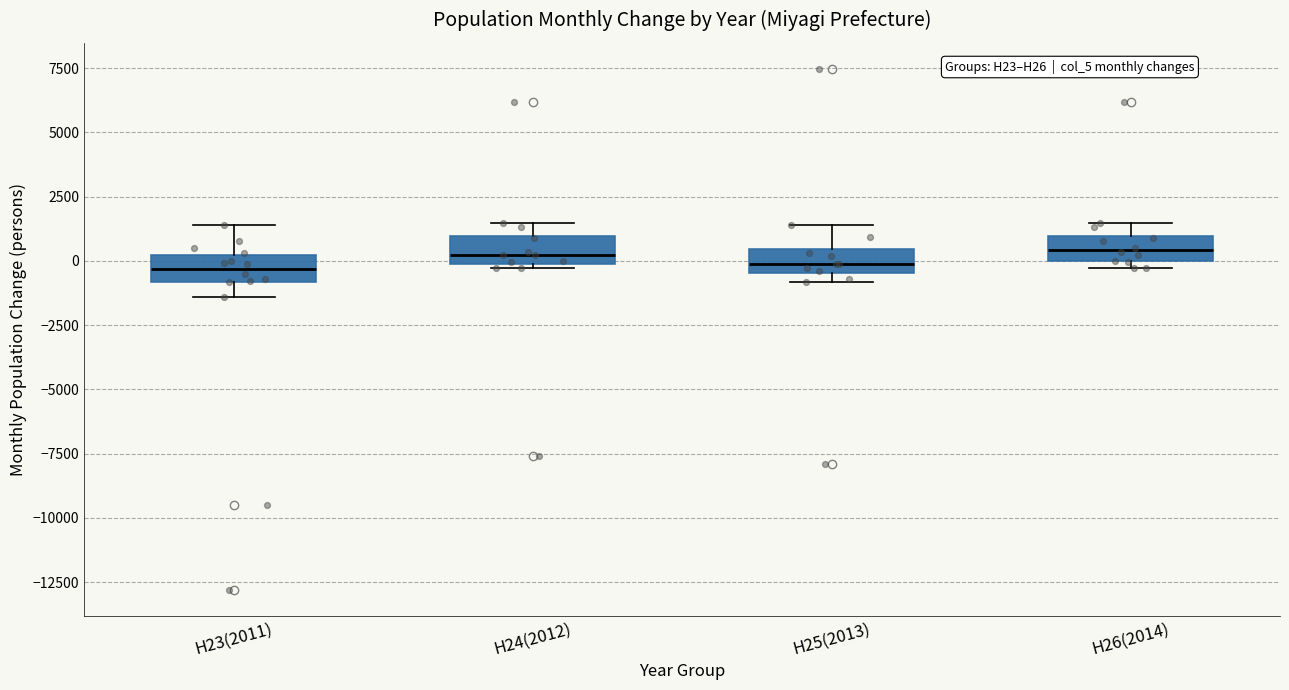

Reading left to right, transcribe this box plot: for each box, give where its median line is, the range the box spans, and where its two whiskers end, as read against the y-axis. The values are not printed on the chart, so give them approximately, as read against the axis.

H23(2011): median -500, box -1000 to 0, whiskers -1500 to 1500
H24(2012): median 0 (just above the box's lower edge), box 0 to 1000, whiskers -500 to 1500
H25(2013): median 0, box -500 to 500, whiskers -1000 to 1500
H26(2014): median 500, box 0 to 1000, whiskers -500 to 1500